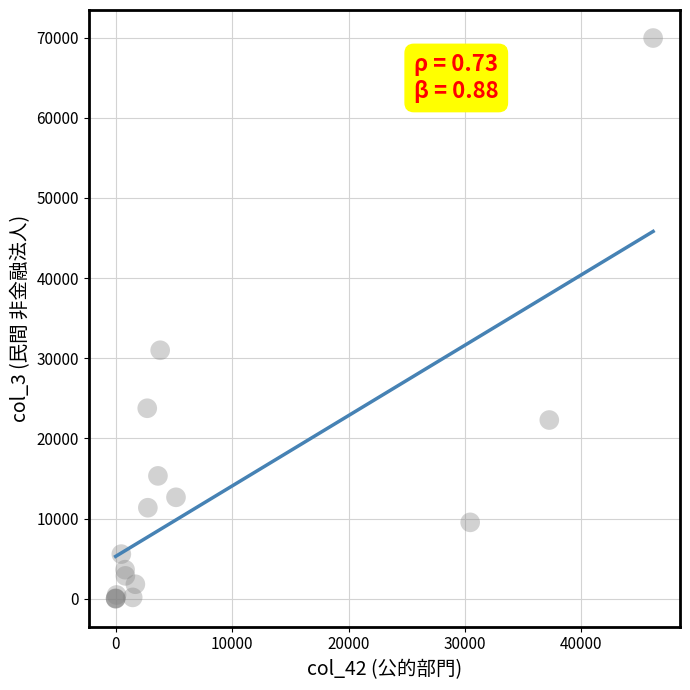

What Y value in the scatter plot is closest to 34973?

30994.3